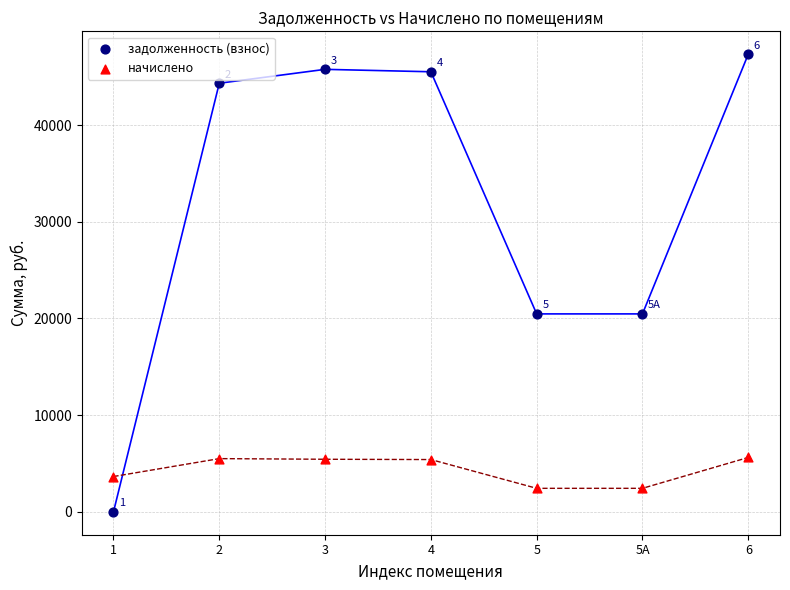

Which series reaches the minimum Y coordinate?

задолженность (взнос)